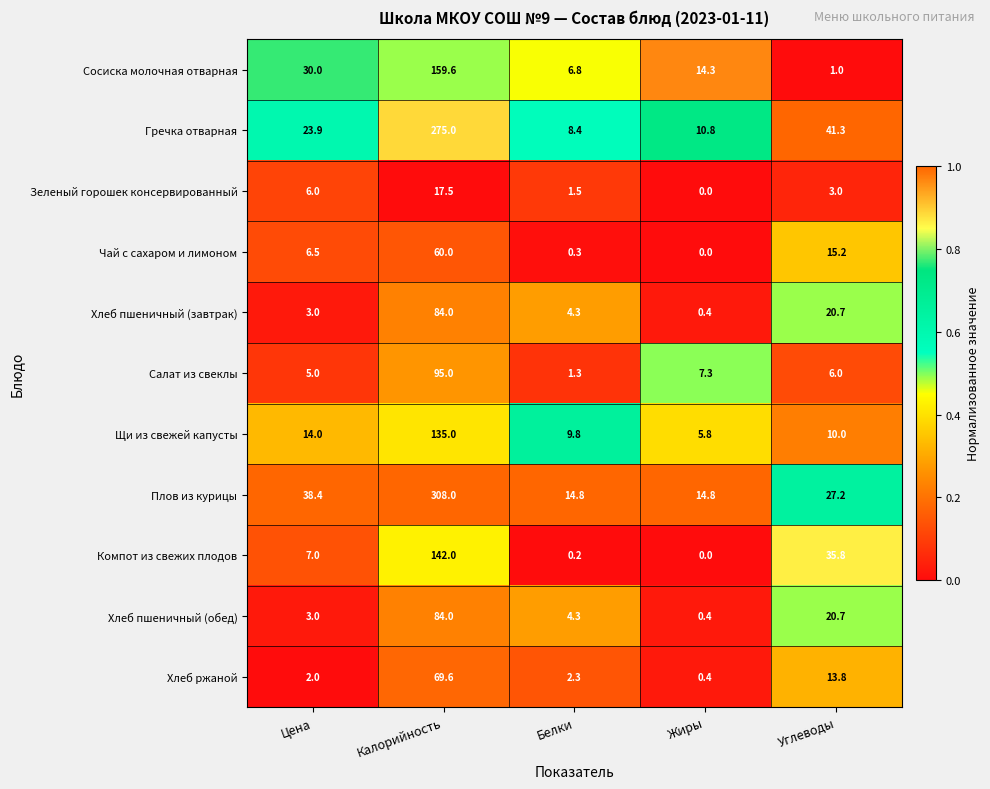

How many data points in Чай с сахаром и лимоном are less than 6?

2